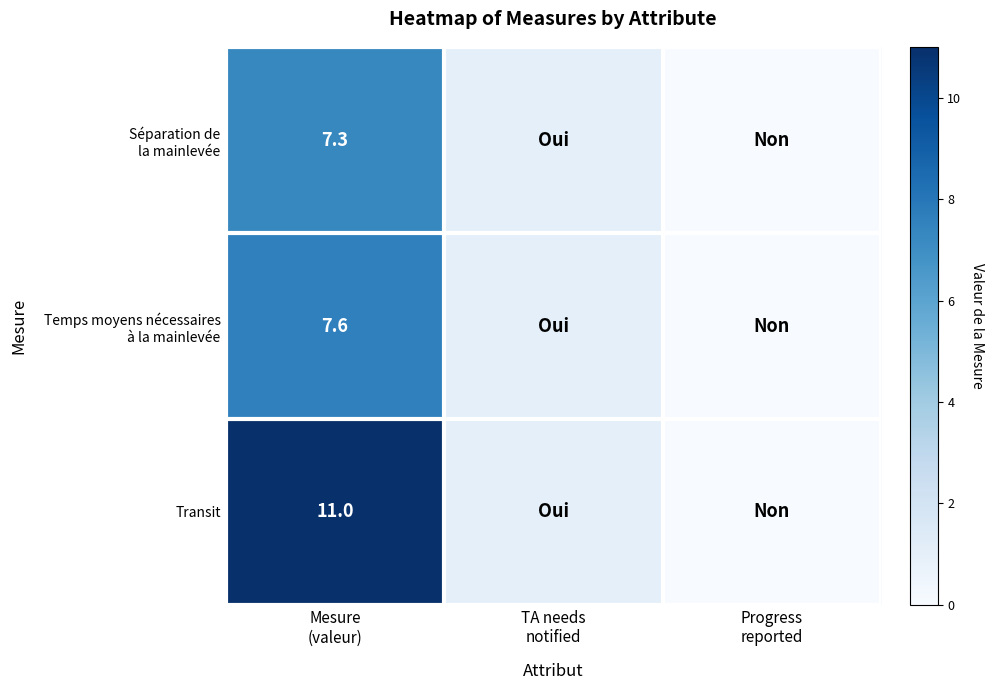

What is the spread (max minus min) of values at Mesure
(valeur)?

3.7